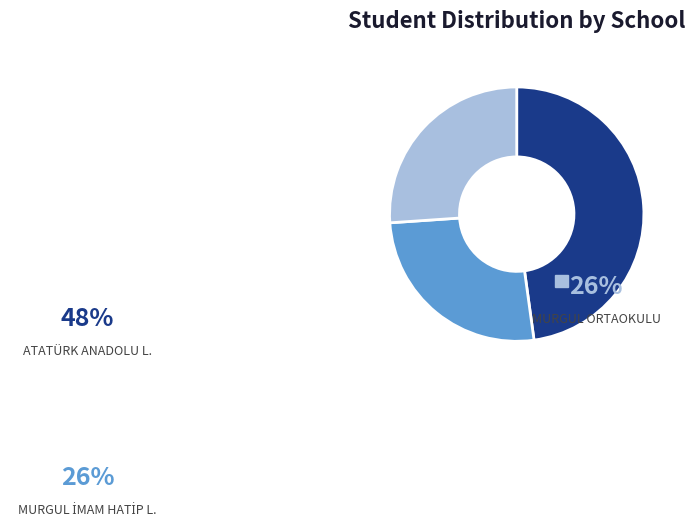

What is the ratio of the value at ATATÜRK ANADOLU L. to the value at MURGUL İMAM HATİP L.?

1.8